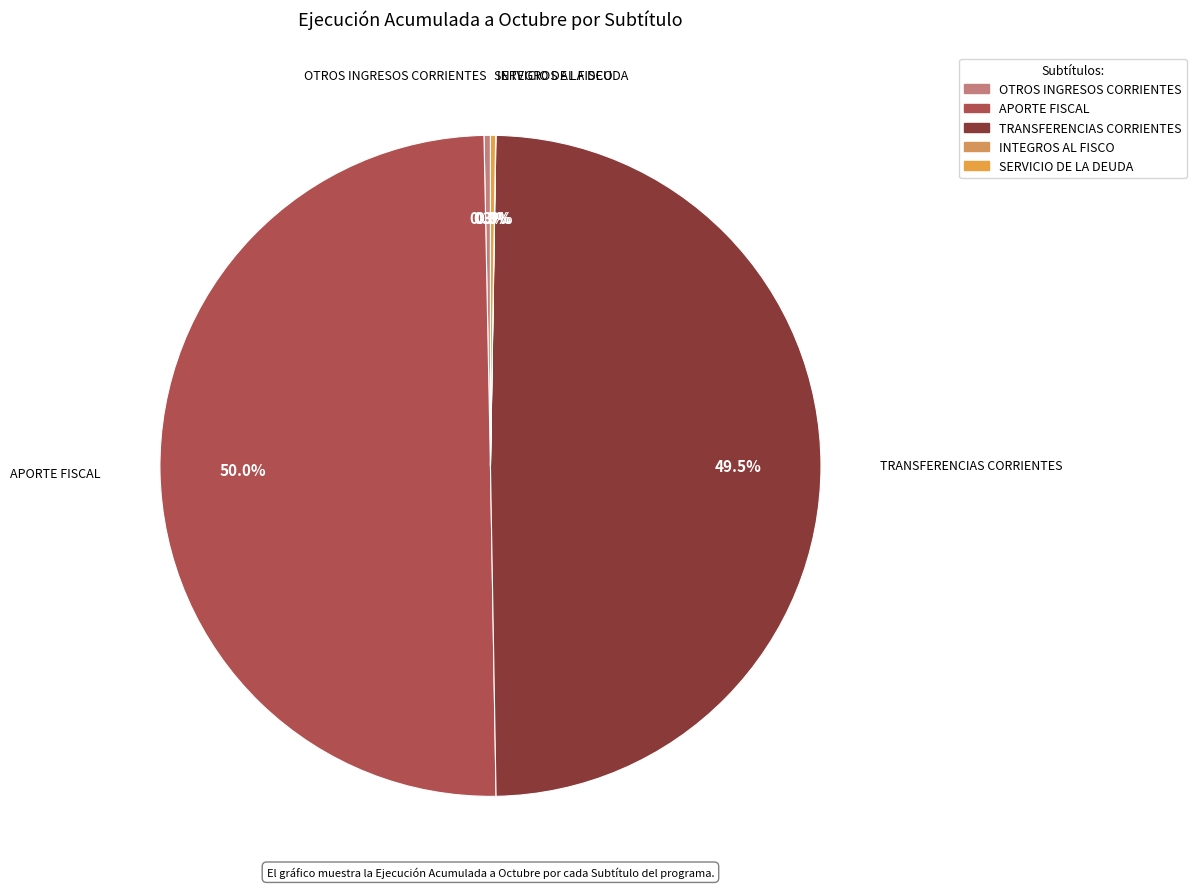

What is the ratio of the value at TRANSFERENCIAS CORRIENTES to the value at OTROS INGRESOS CORRIENTES?

158.0